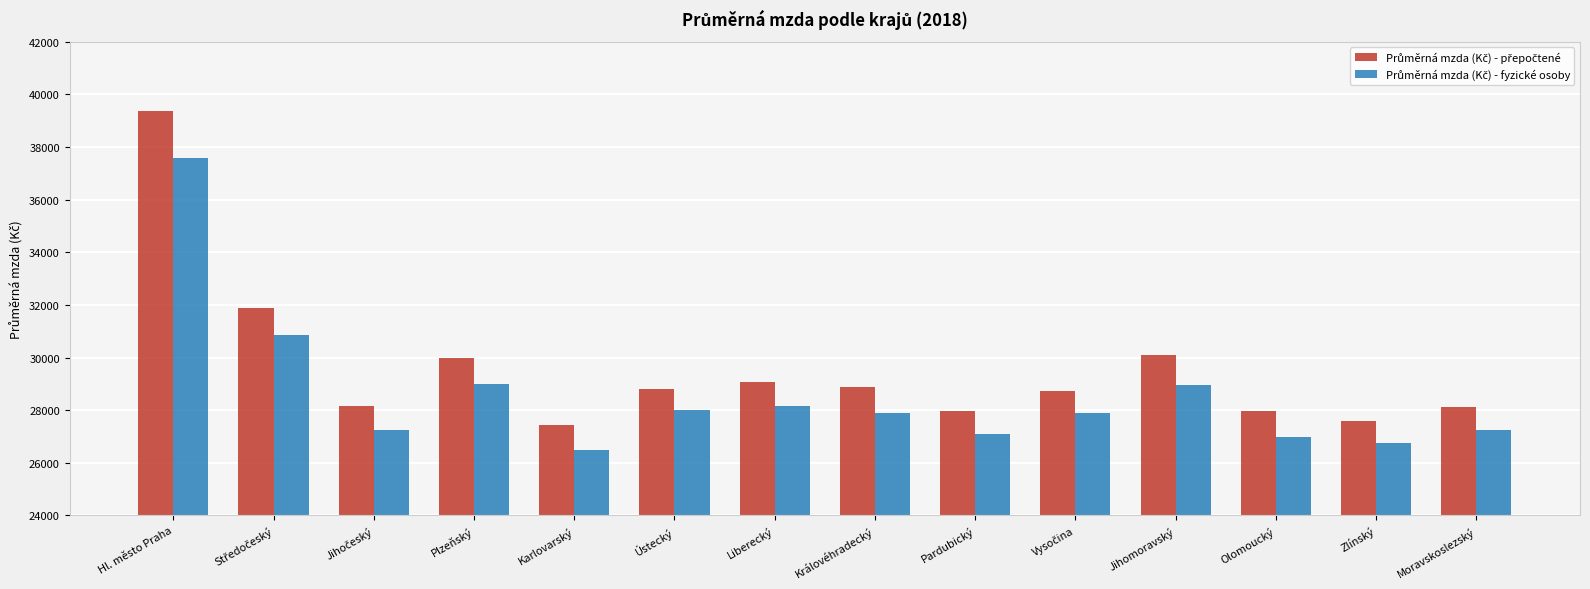

What is the total value across all series at Moravskoslezský?

55396